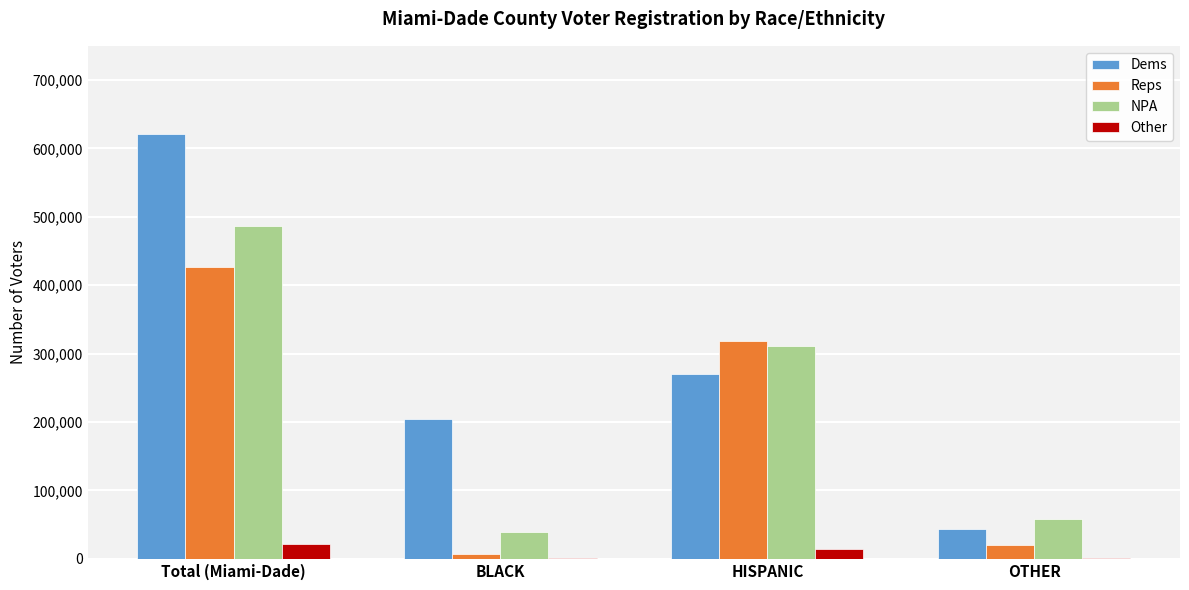

Where is Reps nearest to the value 217041?

HISPANIC